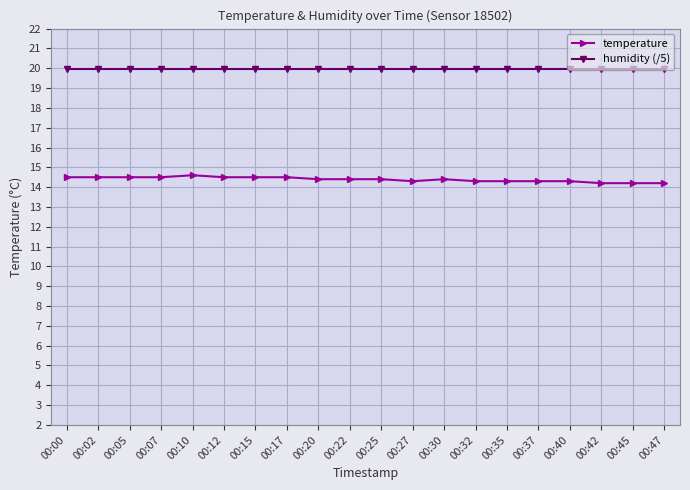

What is the minimum value for temperature?

14.2